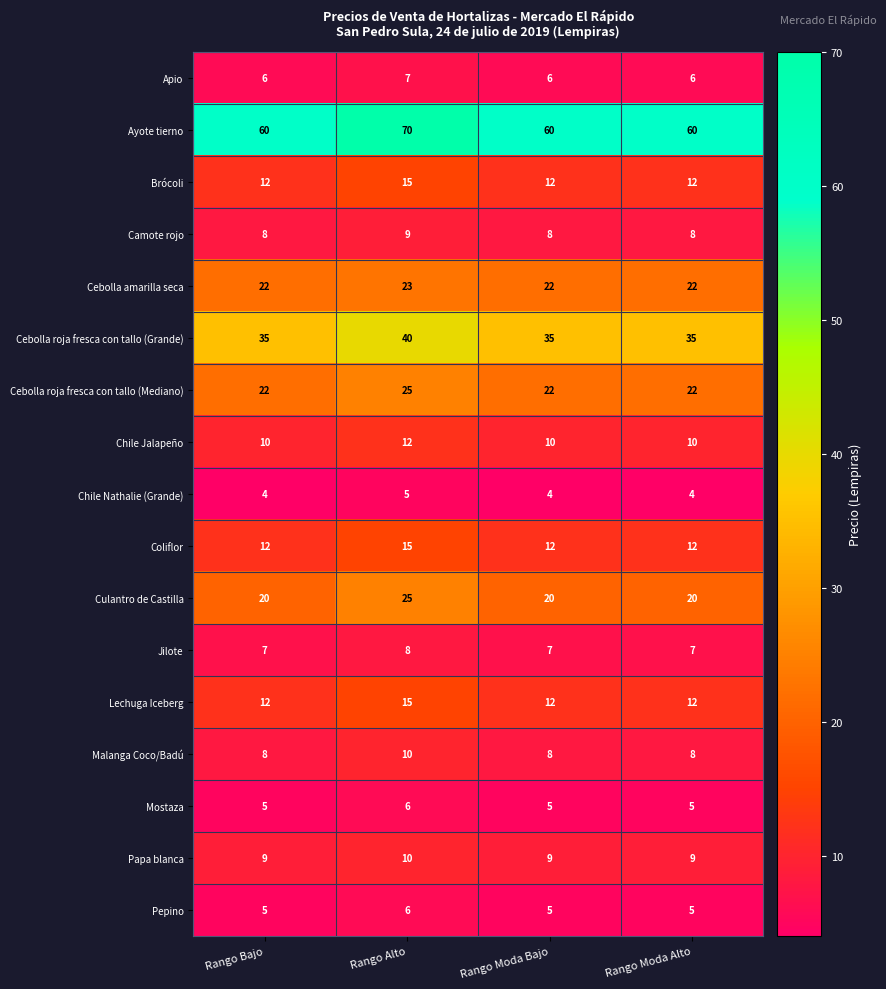

Count the number of categories in the chart.

4